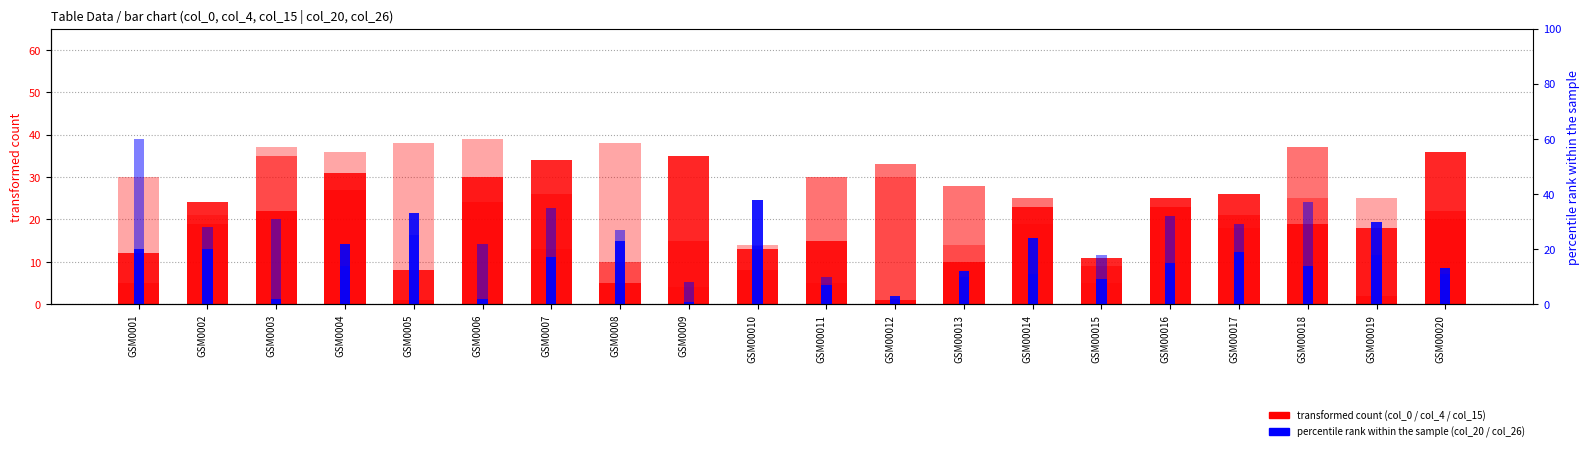

How many bars are there in total?

100